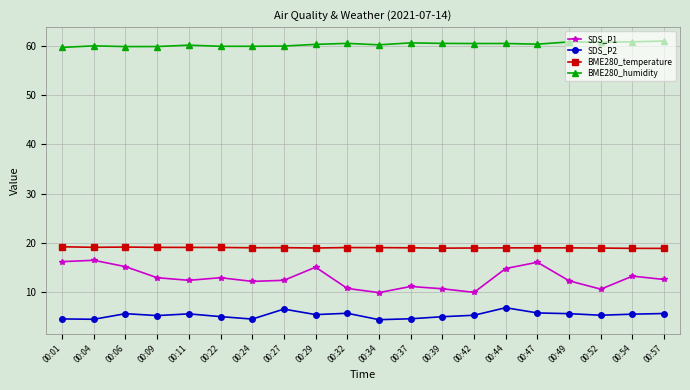

What is the value of the SDS_P2 point at the 15th from the left?

6.8